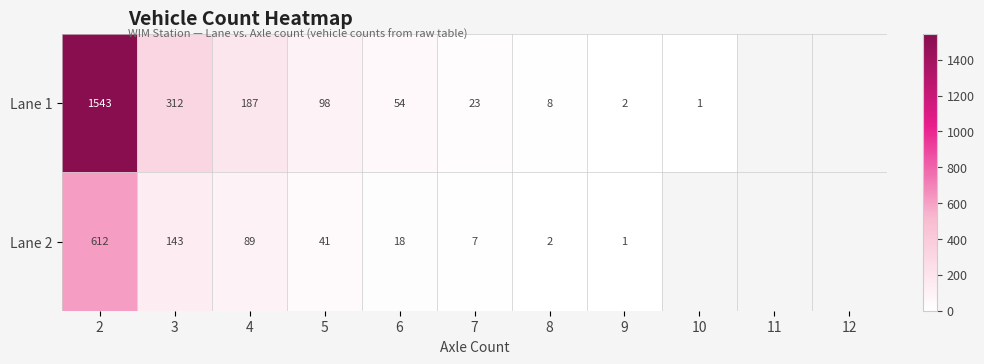

Is it true that Lane 1 equals 0 at 10?

False